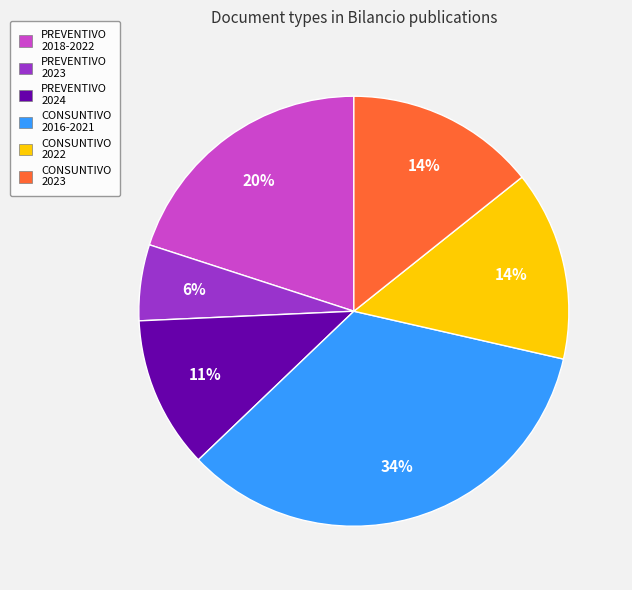

Count the number of slices in the pie.

6